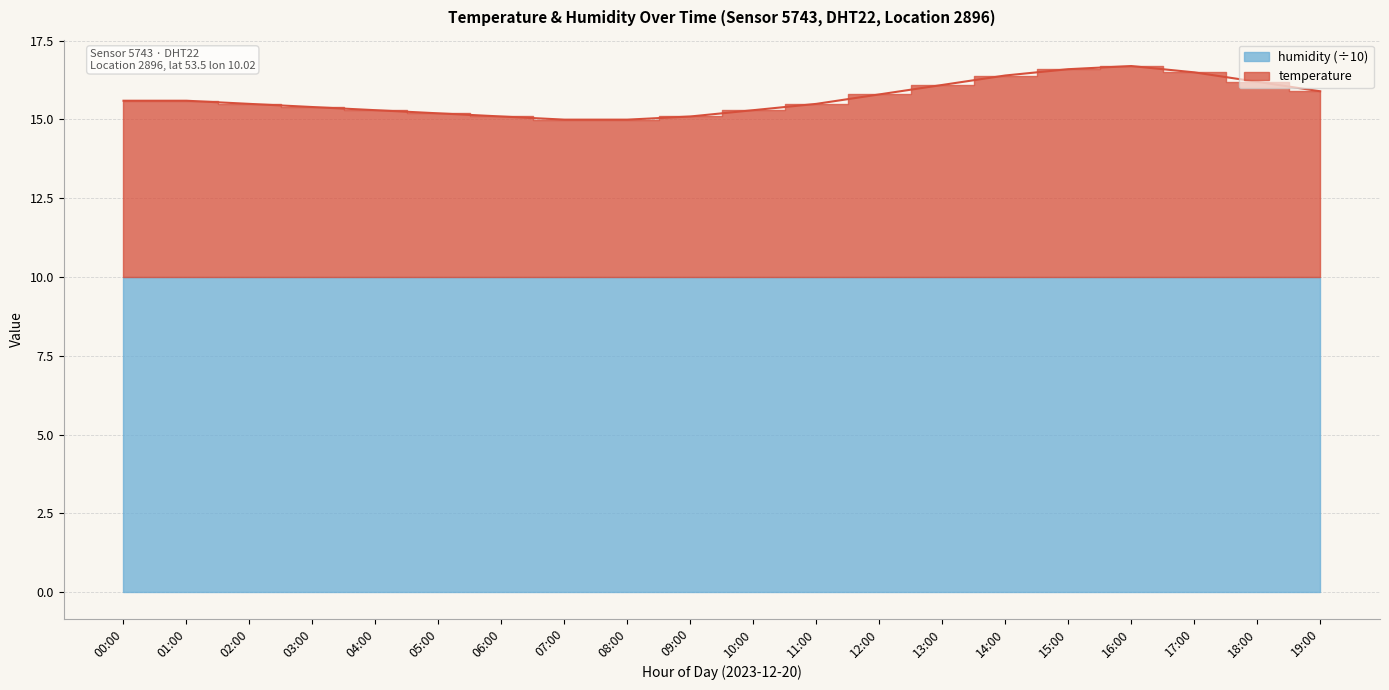

The value at 15:00 is 4.4. True or false?

False